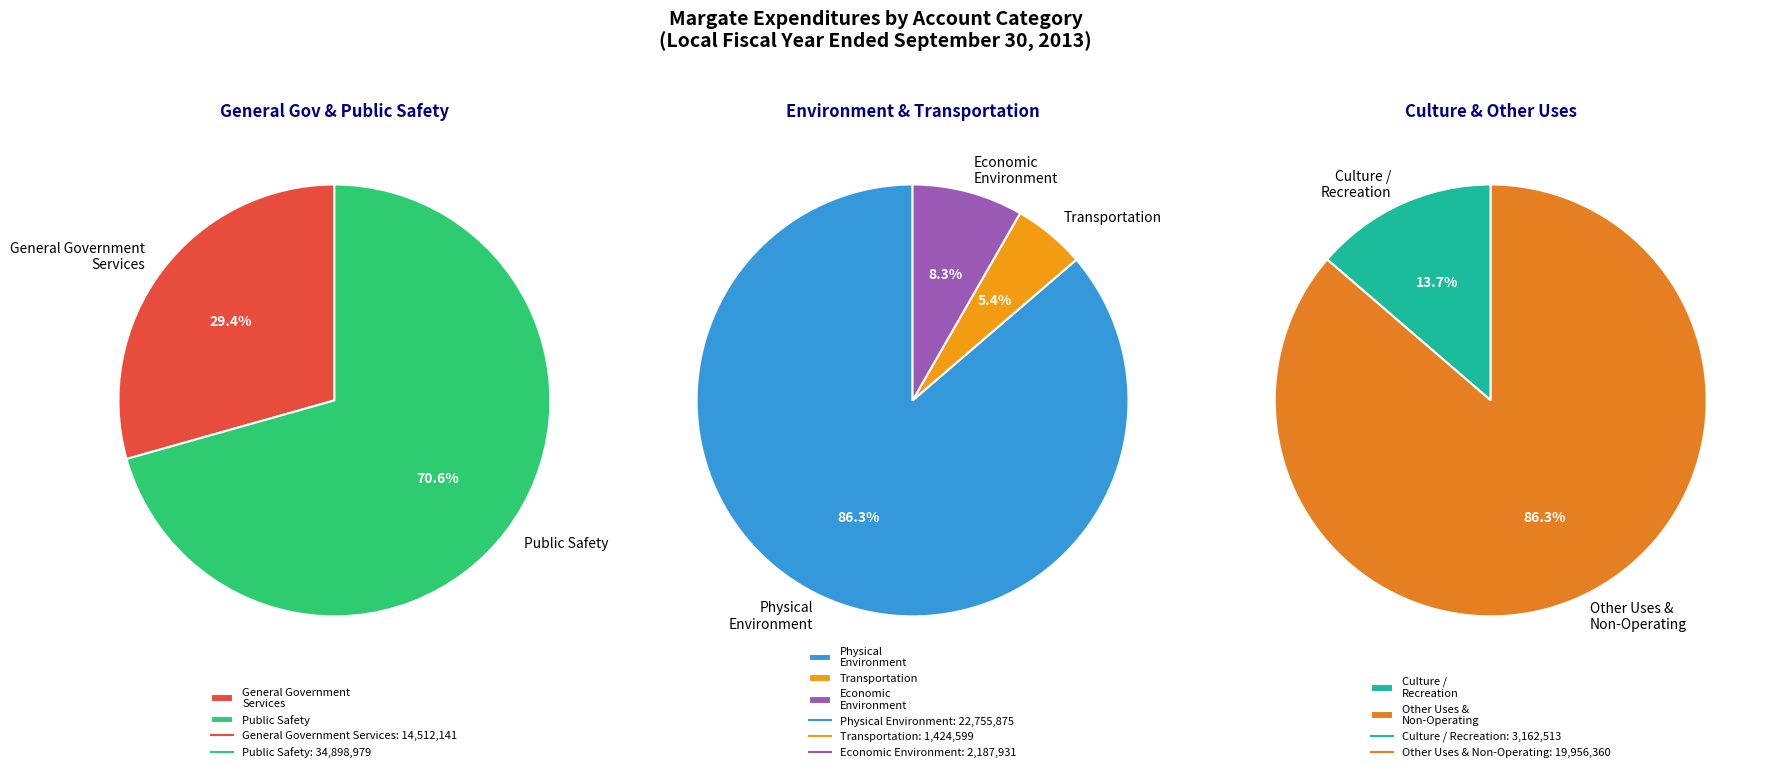

Which category has the biggest portion of the pie?

Public Safety